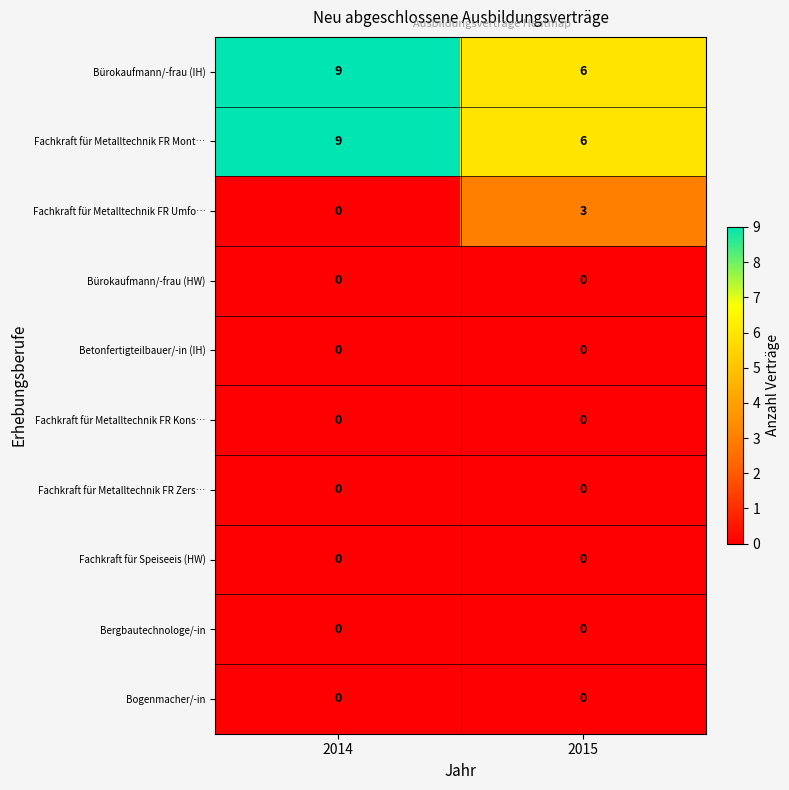

How many distinct data groups are displayed?

10